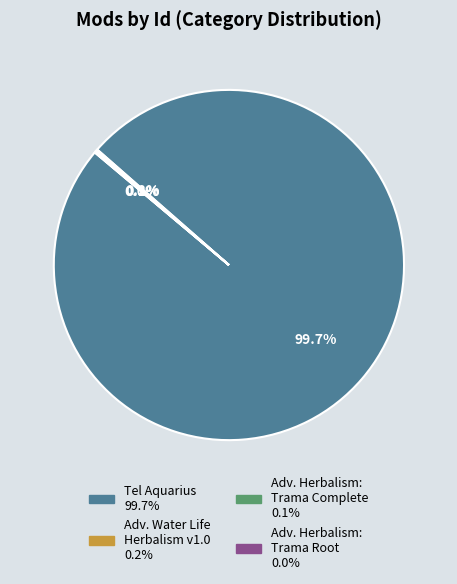

Is there any slice that represents more than half of the pie?

Yes